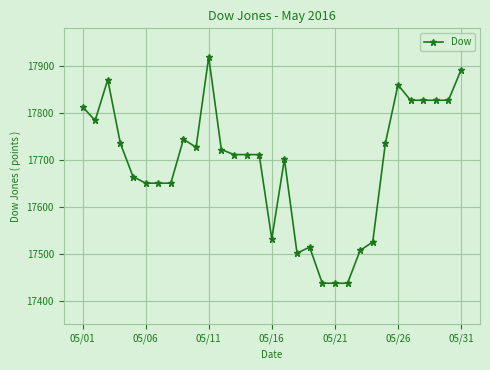

How many categories are shown in the chart?

31